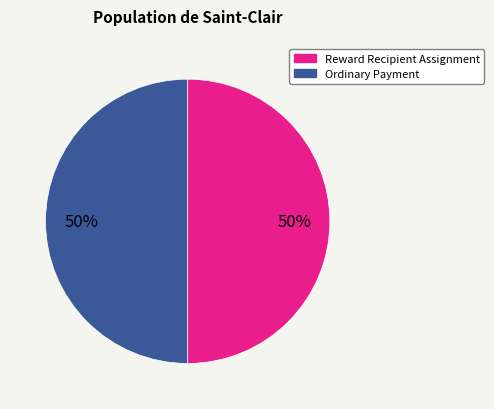

To the nearest percent, what is the average slice percentage?

50%